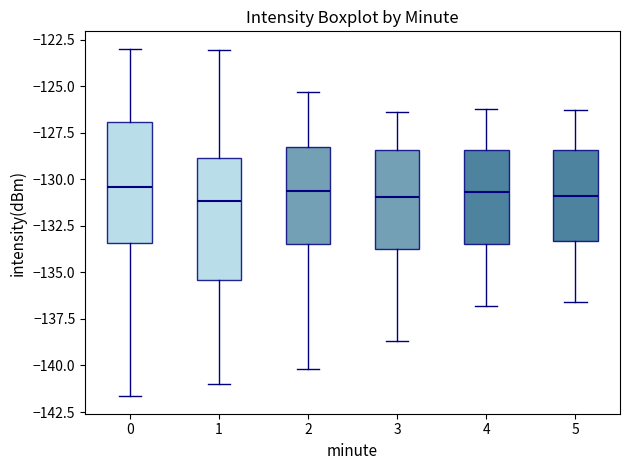

Where is the lower edge of the box at x = 0 on the y-axis? The values are not printed on the chart, so give them approximately, as read against the axis.

-133.5